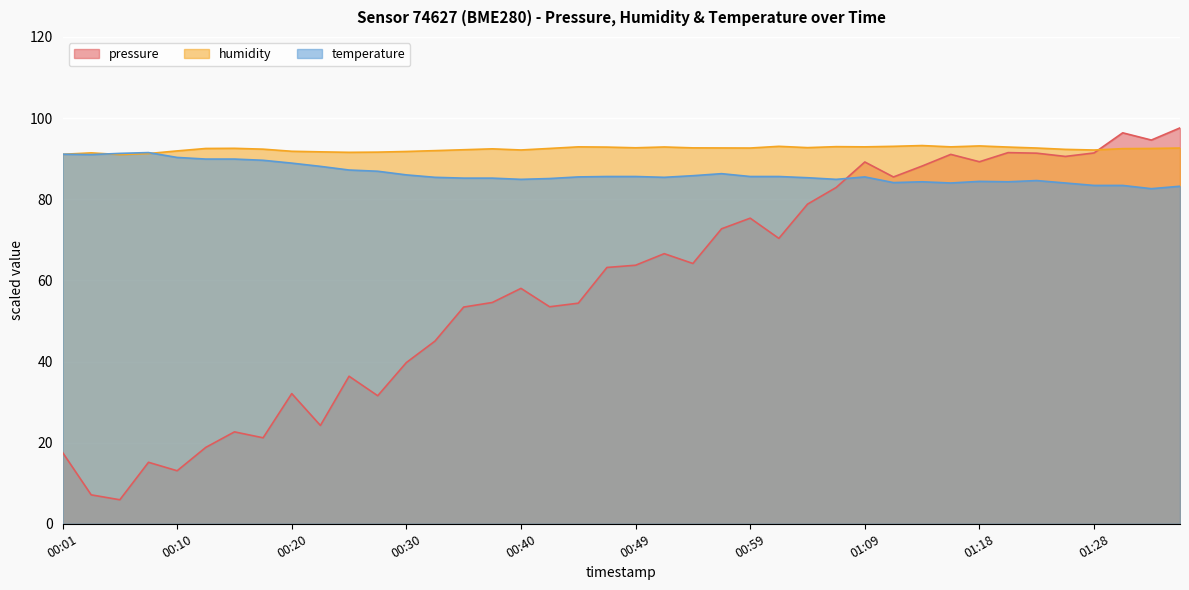

Reading right to left, transcribe all the data shown in this chart.

pressure: 01:36=97.6	01:33=94.6	01:31=96.4	01:28=91.4	01:26=90.6	01:23=91.4	01:21=91.5	01:18=89.2	01:16=91.1	01:14=88.2	01:11=85.5	01:09=89.2	01:06=82.9	01:04=78.8	01:01=70.3	00:59=75.3	00:57=72.7	00:54=64.2	00:52=66.6	00:49=63.7	00:47=63.2	00:44=54.4	00:42=53.5	00:40=58.0	00:37=54.5	00:35=53.4	00:32=45.0	00:30=39.7	00:27=31.6	00:25=36.4	00:23=24.2	00:20=32.1	00:18=21.2	00:15=22.7	00:13=18.8	00:10=13.1	00:08=15.2	00:06=5.9	00:03=7.1	00:01=17.6
humidity: 01:36=92.6	01:33=92.5	01:31=92.5	01:28=92.1	01:26=92.3	01:23=92.6	01:21=92.9	01:18=93.1	01:16=92.9	01:14=93.2	01:11=93.0	01:09=92.9	01:06=93.0	01:04=92.7	01:01=93.0	00:59=92.6	00:57=92.6	00:54=92.7	00:52=92.9	00:49=92.7	00:47=92.8	00:44=92.9	00:42=92.5	00:40=92.1	00:37=92.4	00:35=92.2	00:32=92.0	00:30=91.8	00:27=91.6	00:25=91.6	00:23=91.7	00:20=91.8	00:18=92.3	00:15=92.5	00:13=92.5	00:10=91.9	00:08=91.3	00:06=91.0	00:03=91.4	00:01=91.1
temperature: 01:36=83.2	01:33=82.6	01:31=83.4	01:28=83.4	01:26=84.0	01:23=84.6	01:21=84.3	01:18=84.4	01:16=84.0	01:14=84.3	01:11=84.1	01:09=85.5	01:06=84.9	01:04=85.3	01:01=85.6	00:59=85.6	00:57=86.3	00:54=85.8	00:52=85.4	00:49=85.6	00:47=85.6	00:44=85.5	00:42=85.1	00:40=84.9	00:37=85.2	00:35=85.2	00:32=85.4	00:30=86.0	00:27=86.9	00:25=87.2	00:23=88.1	00:20=88.9	00:18=89.6	00:15=89.9	00:13=89.9	00:10=90.3	00:08=91.5	00:06=91.3	00:03=91.0	00:01=91.1